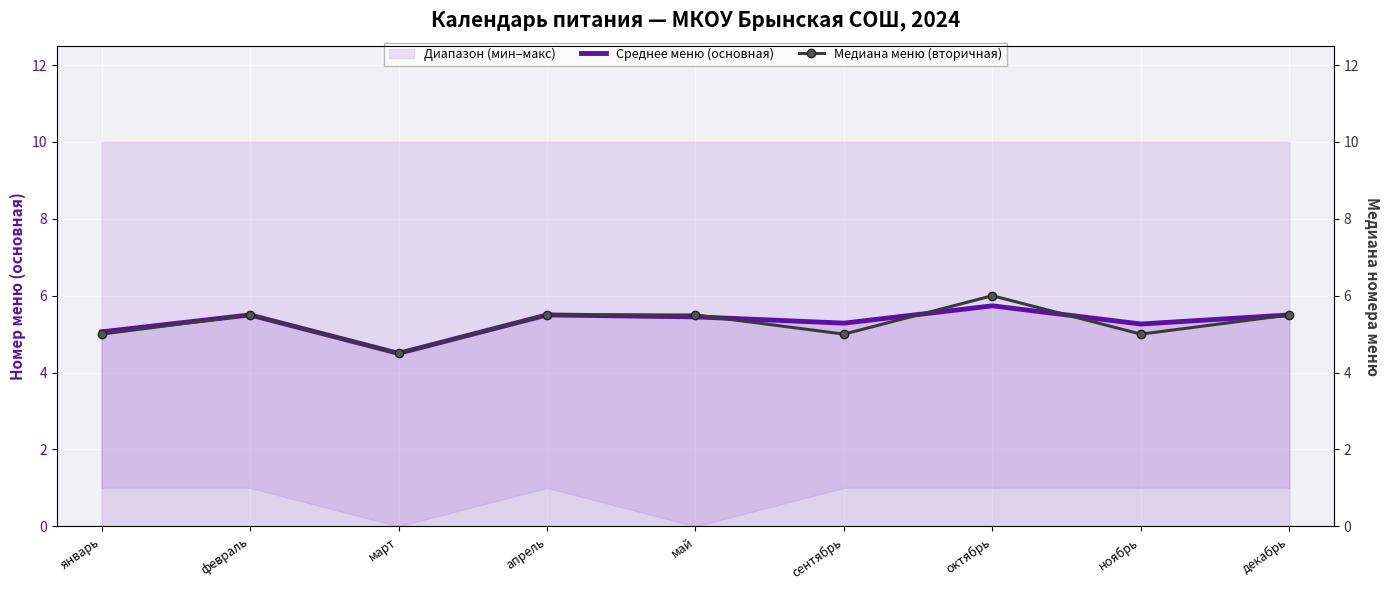

Where is the first local minimum for Среднее меню (основная)?

март